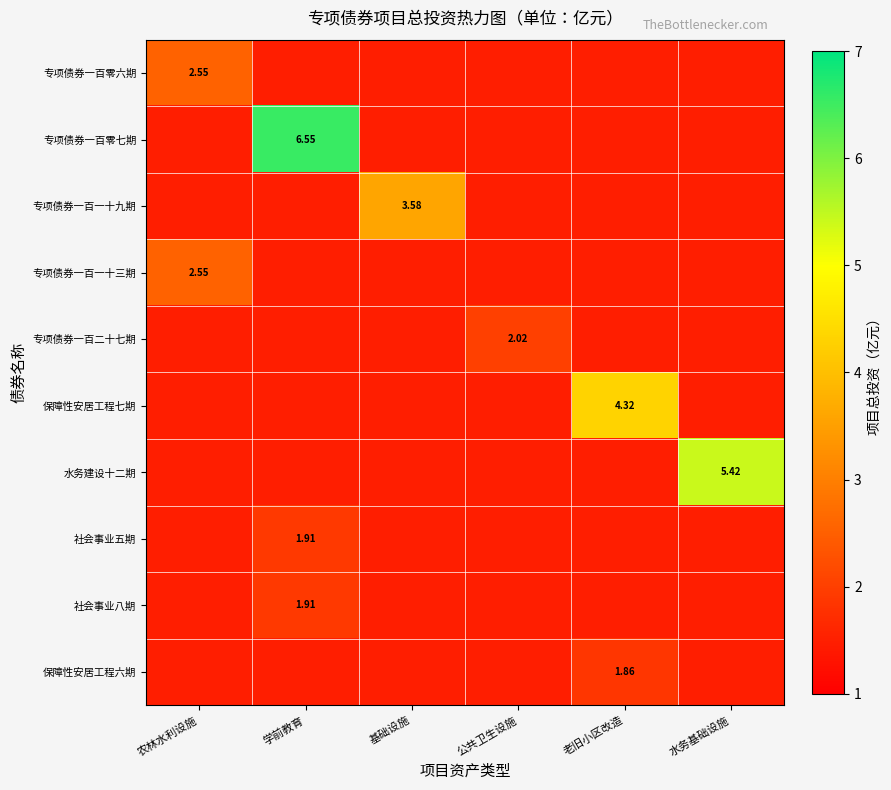

Which category has the lowest value across all series?

老旧小区改造